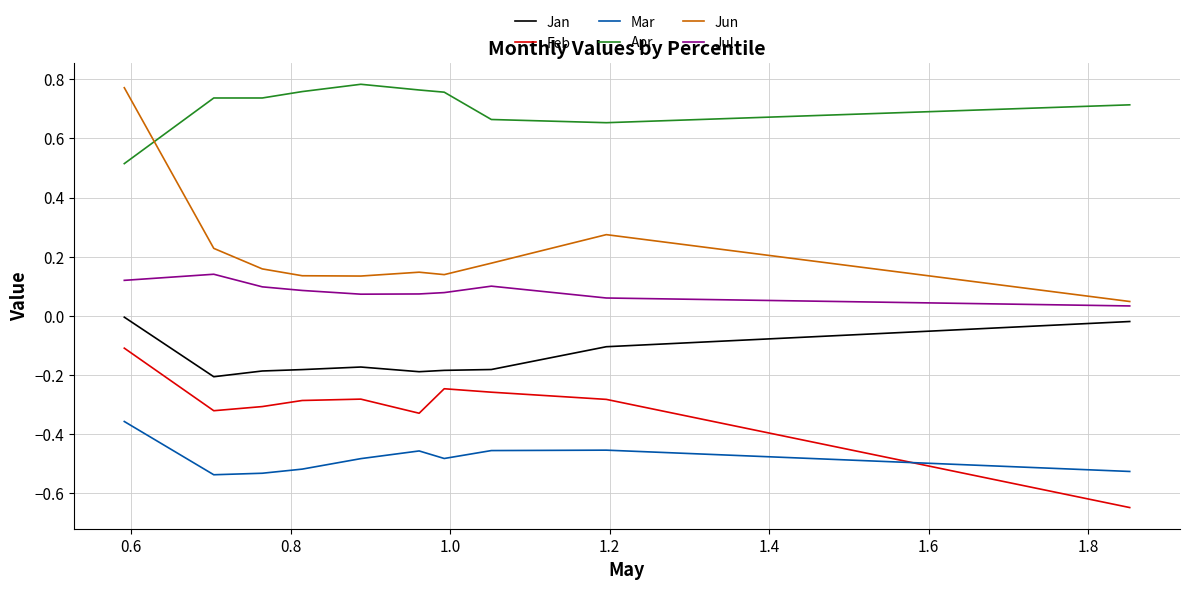

True or false: Jan and Feb intersect in this chart.

False